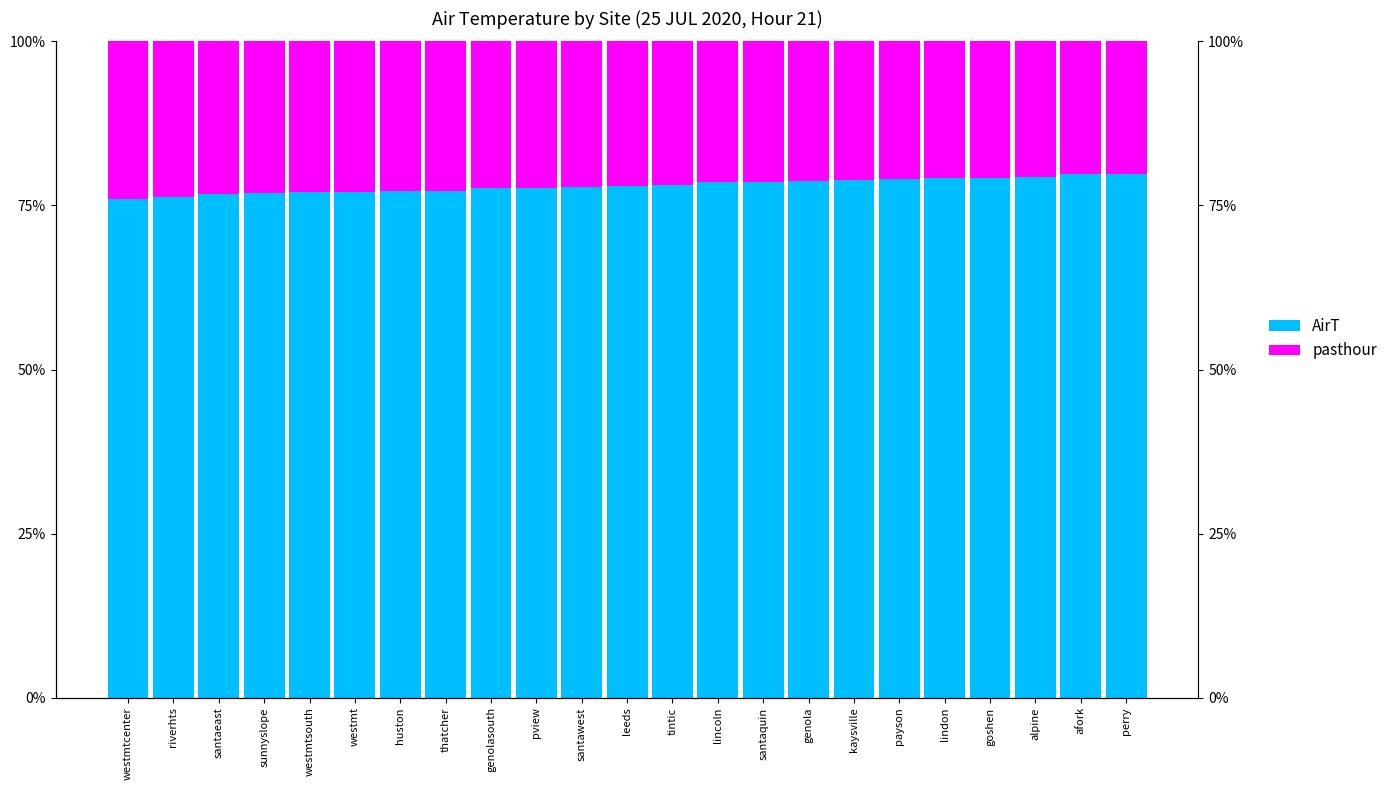

What is the sum of all pasthour values?

505.6